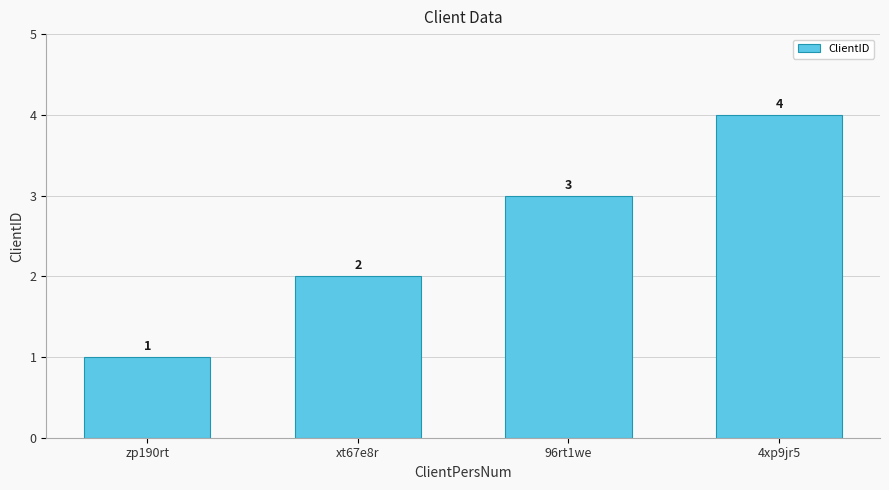

What is the minimum value shown in the chart?

1